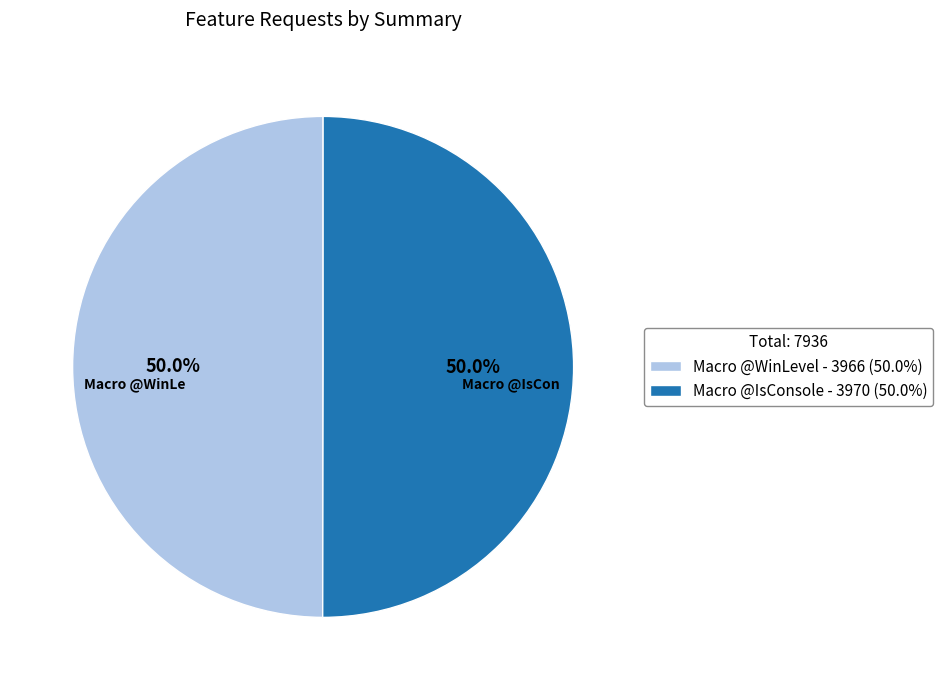

What percentage is the Macro @WinLevel slice, to the nearest percent?

50%